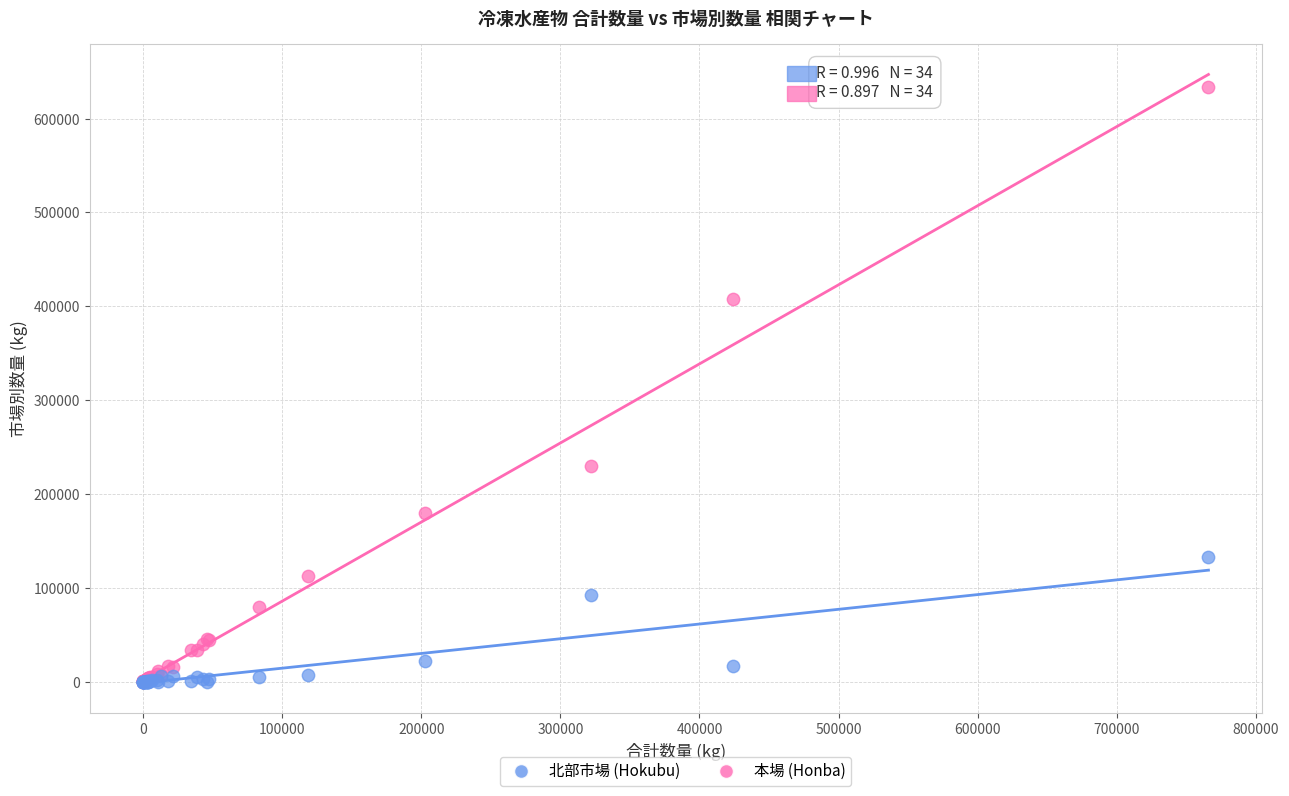

Which series has the largest Y range (max minus min)?

本場 (Honba)